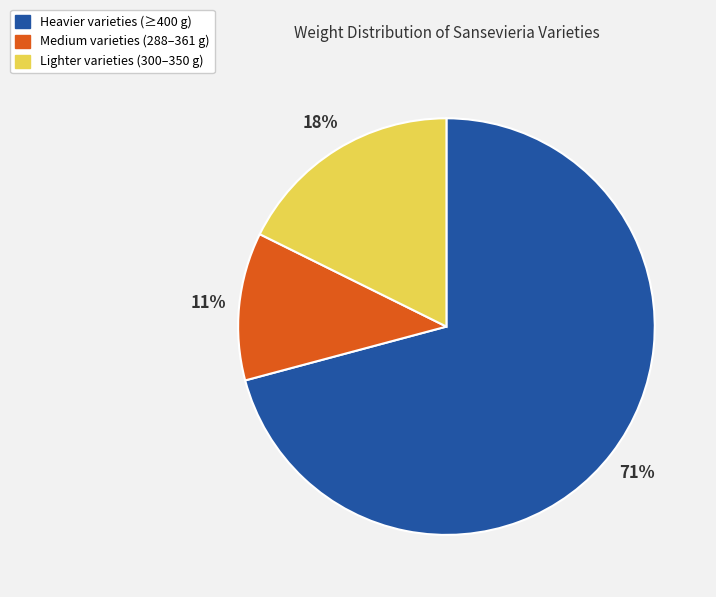

How many segments does this pie chart have?

3